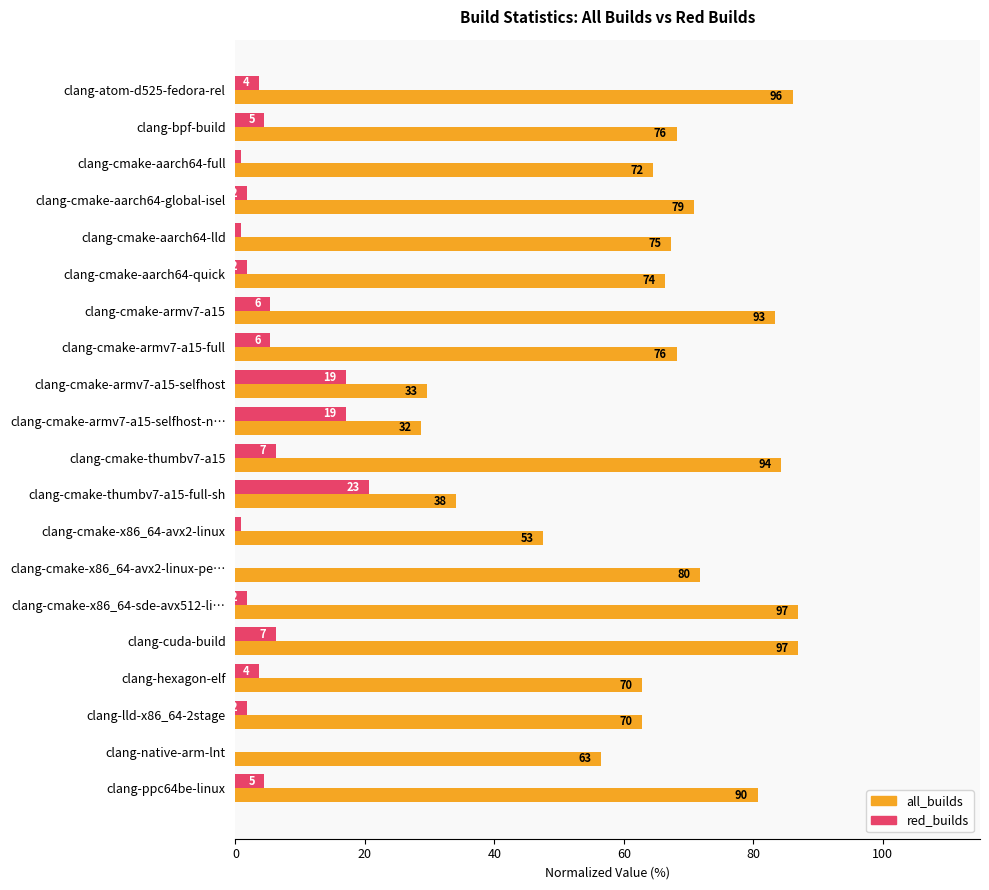

What are all the series names shown in the legend?

all_builds, red_builds